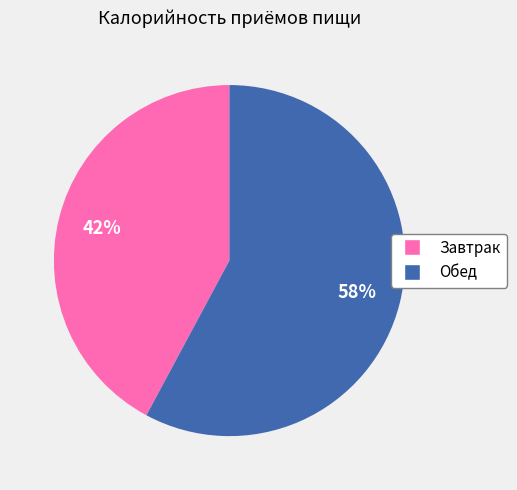

The Обед slice represents 71% of the pie. True or false?

False